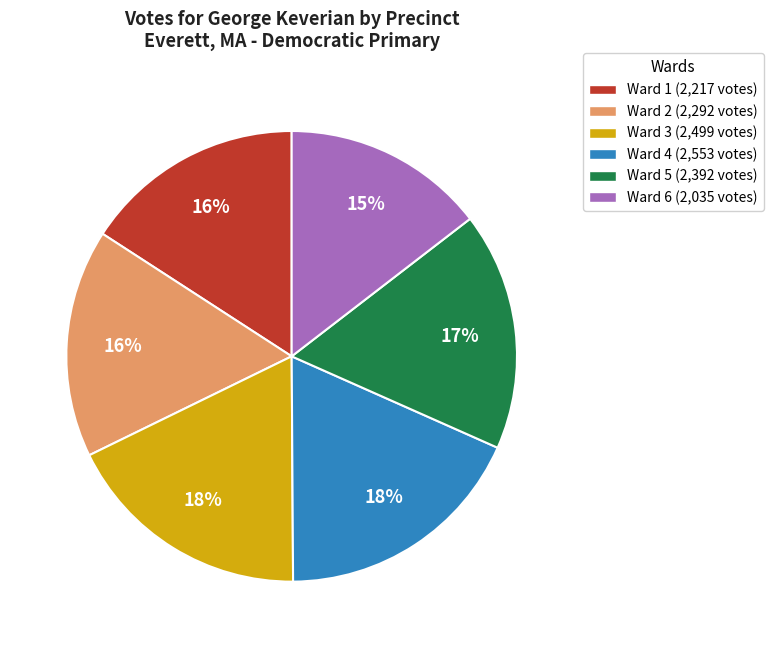

Combined, do Ward 1 (2,217 votes) and Ward 6 (2,035 votes) account for over 50%?

No